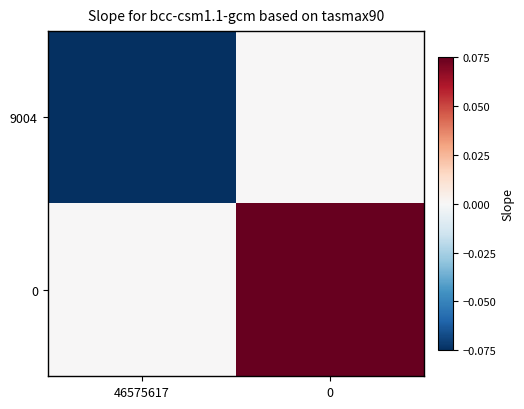

What is the total value across all series at 46575617?

-0.1